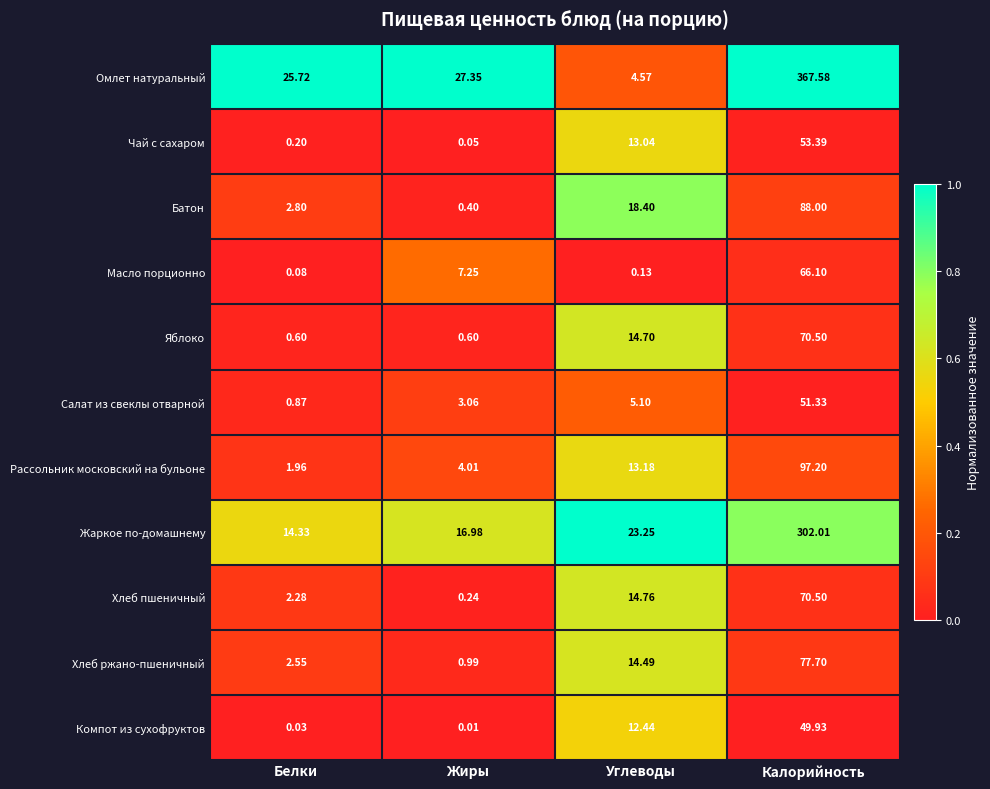

Count the number of data series in this chart.

11